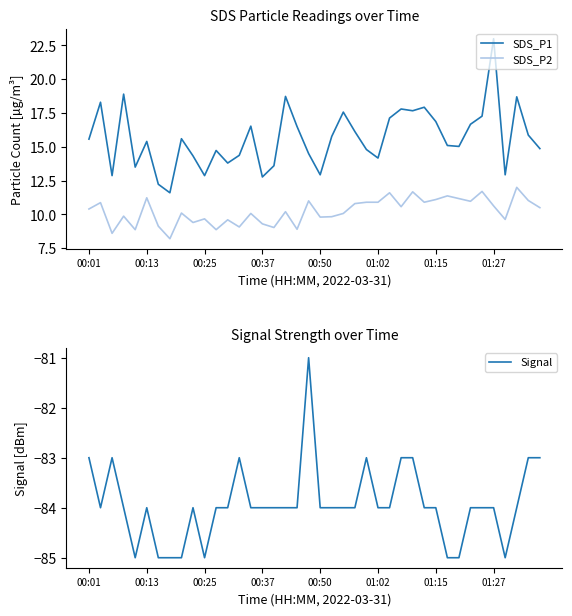

What is the value of the Signal point at the 1st from the left?

-83.0